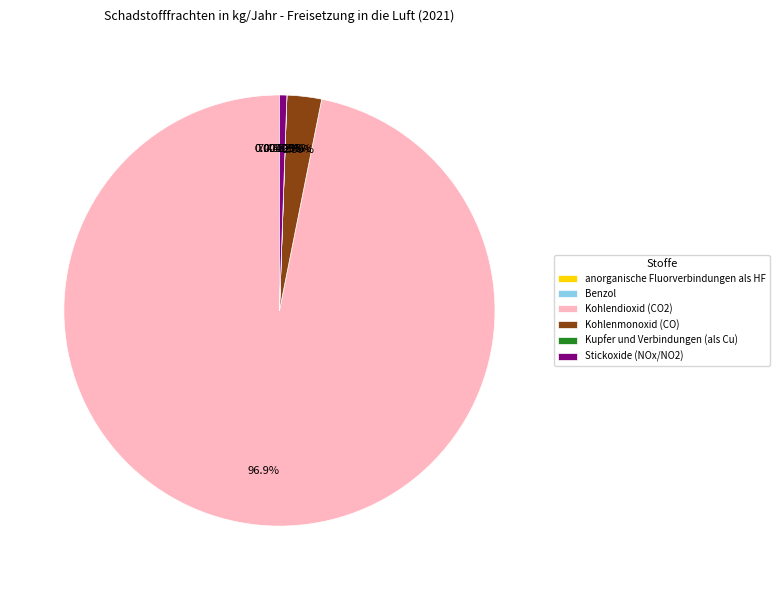

What percentage is NOT represented by Benzol?

100.0%